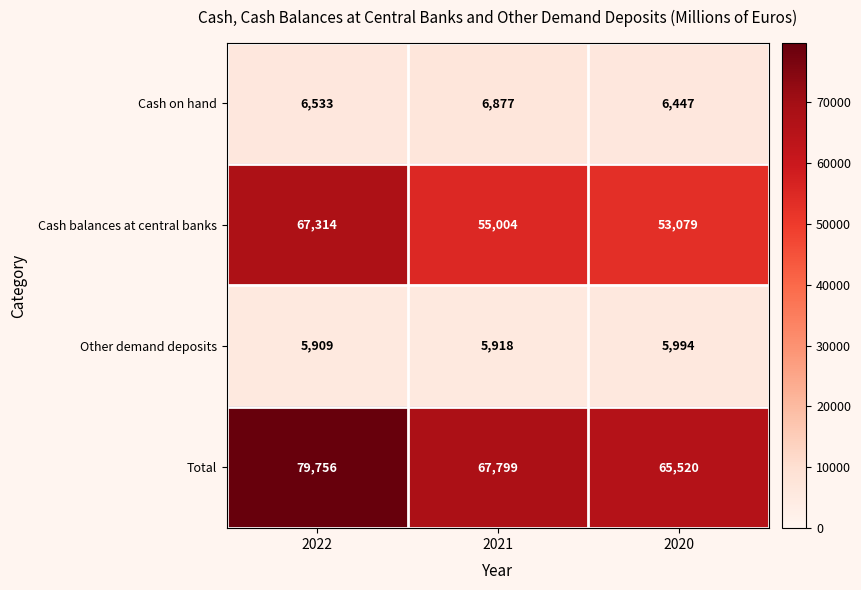

What is the total value across all series at 2020?

131040